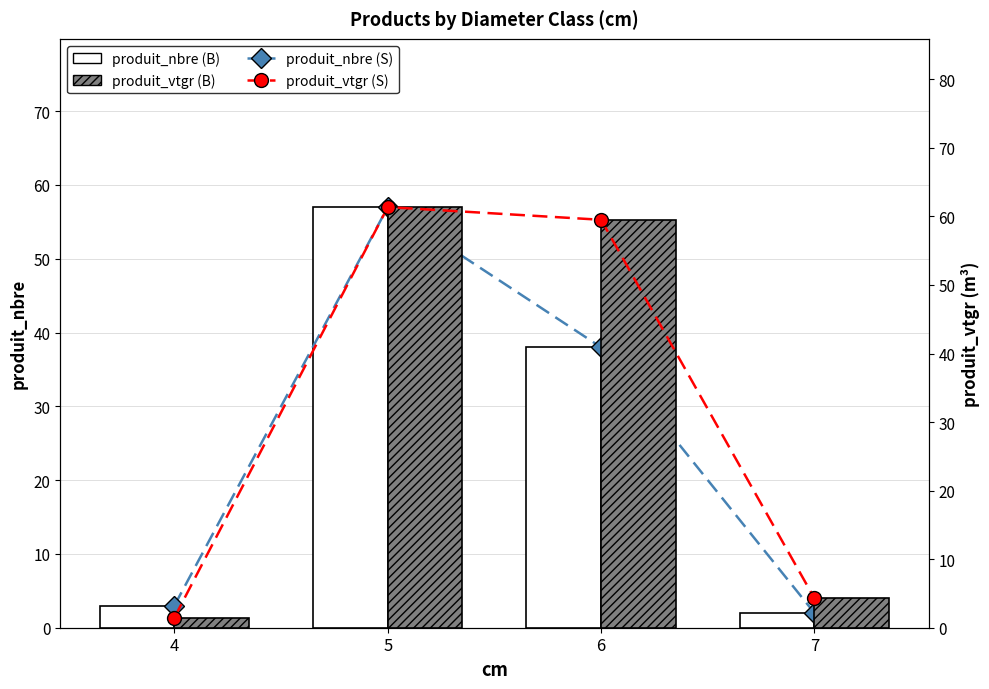

Are the bars horizontal?

No